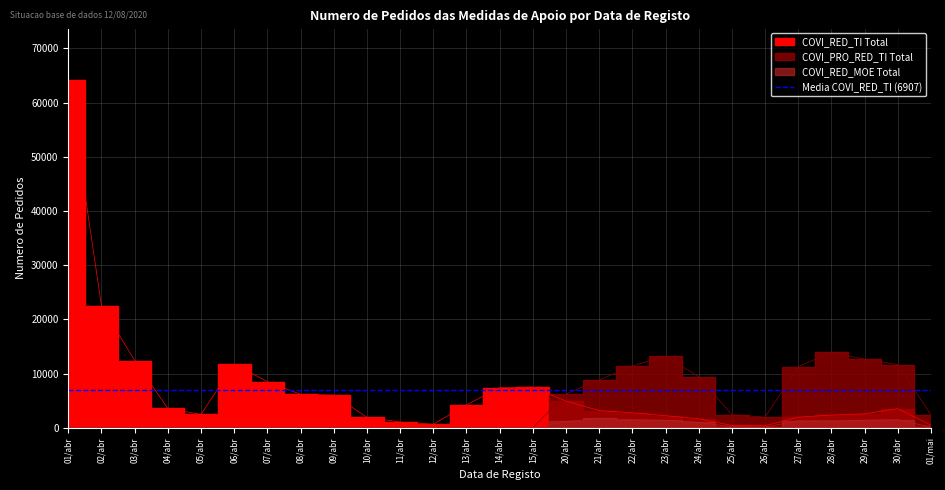

What is the difference between the COVI_RED_MOE Total values at 28/abr and 14/abr?

1299